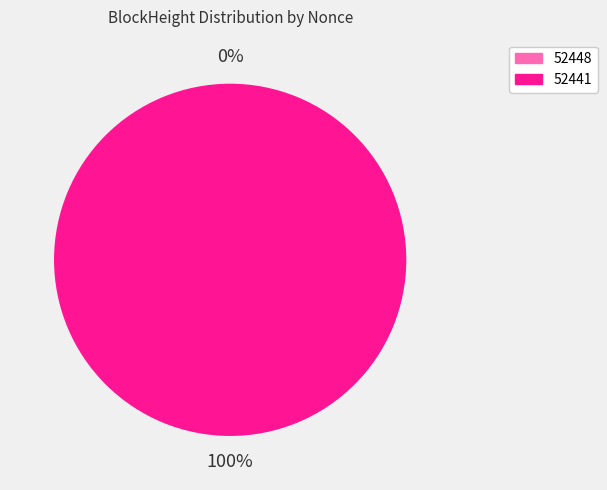

The 52441 slice represents 100% of the pie. True or false?

True